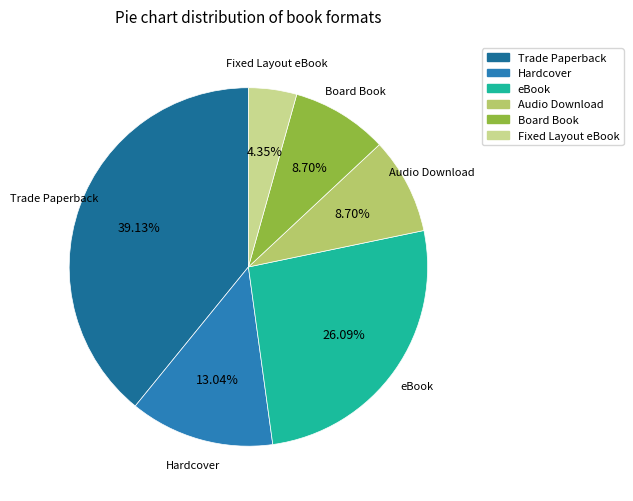

To the nearest percent, what portion does Board Book represent?

9%